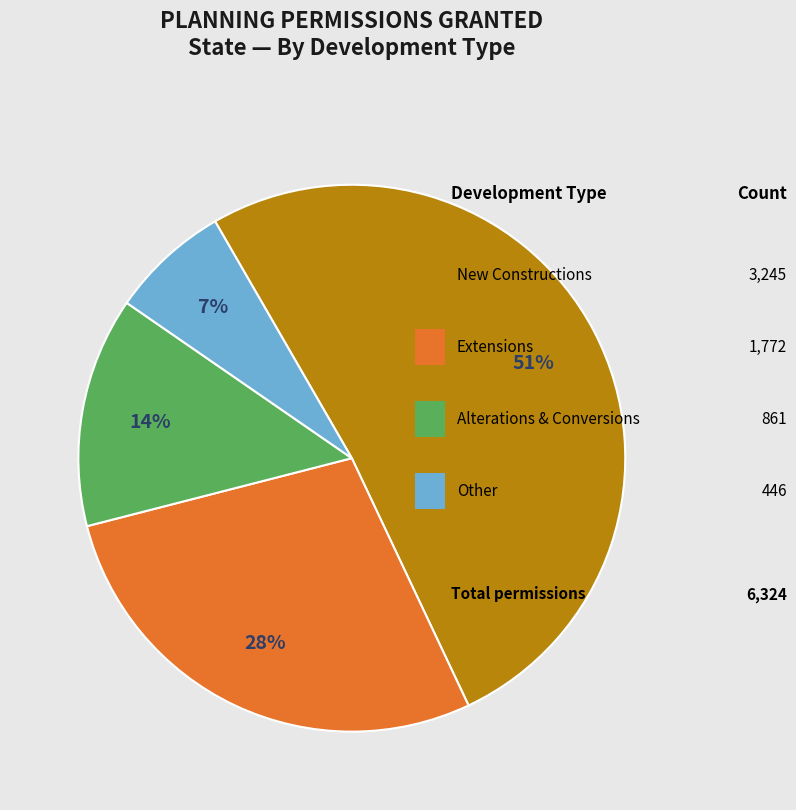

To the nearest percent, what is the average slice percentage?

25%